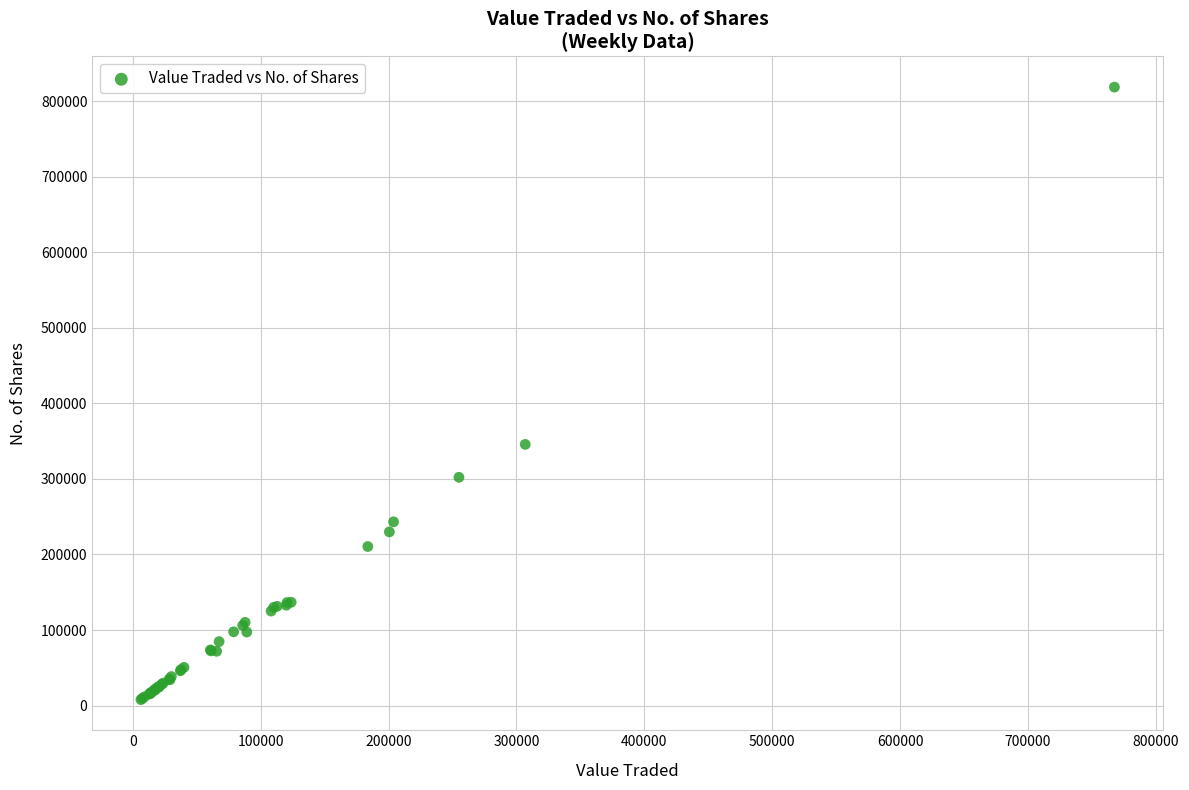

What Y value in the scatter plot is closest to 413217?

345663